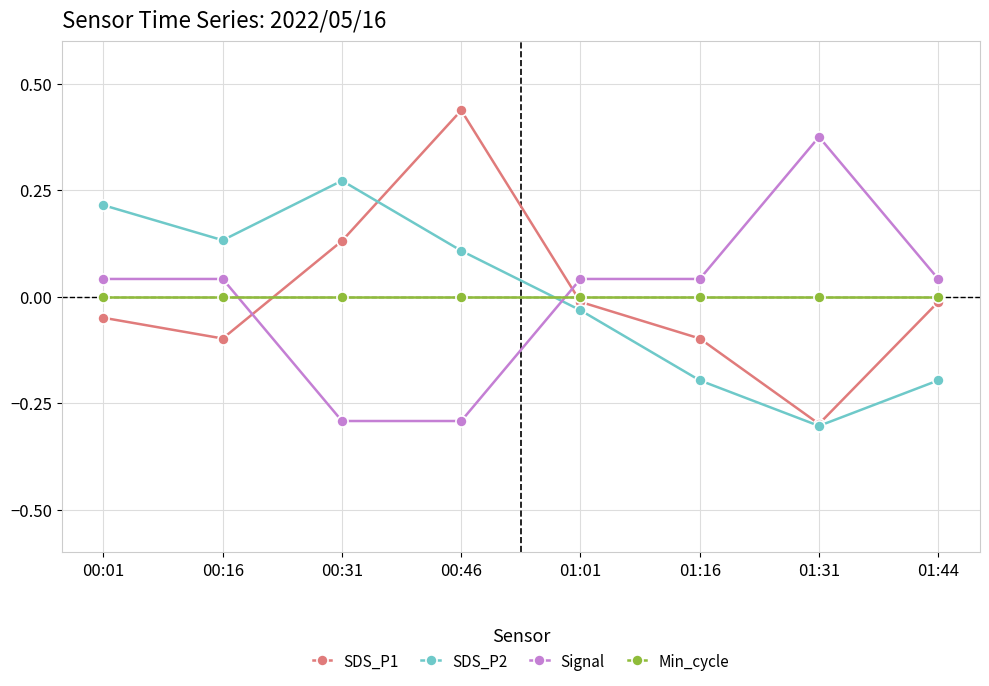

Is the value of Signal at 00:31 greater than the value of SDS_P2 at 00:31?

No